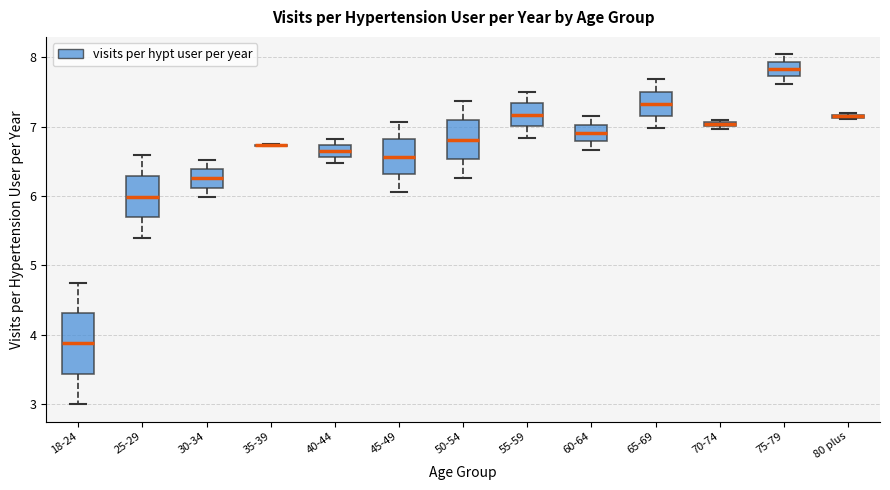

Which box is the tallest, from its lower edge to its upper edge?

18-24